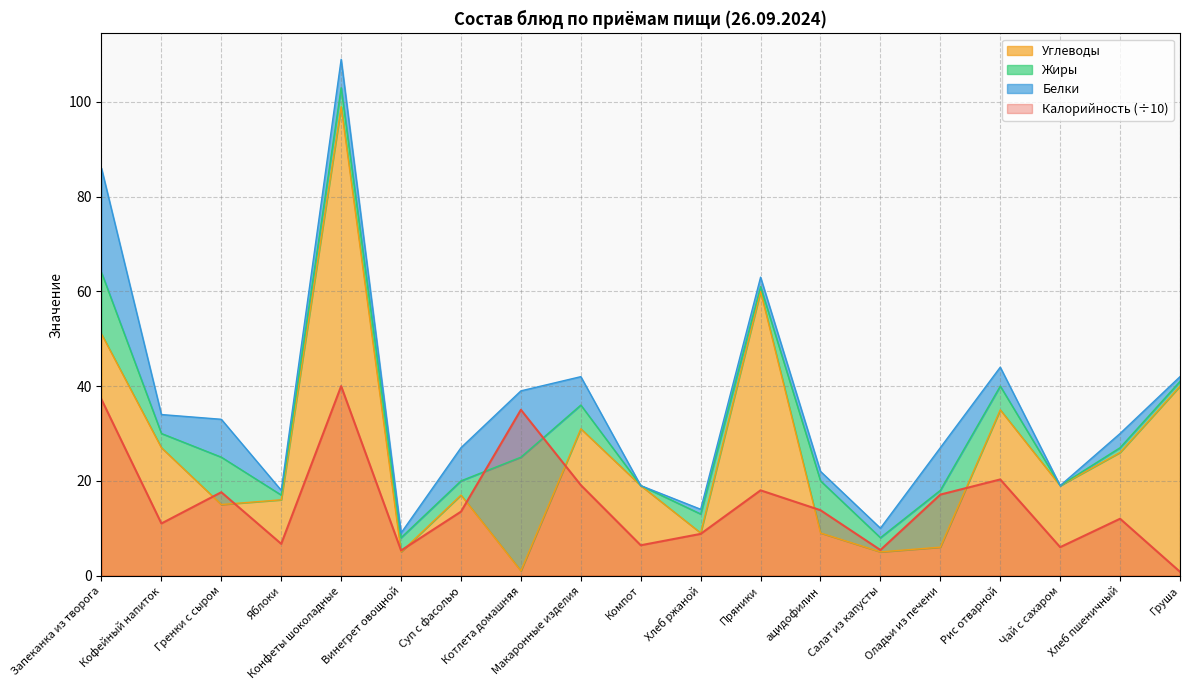

Between Хлеб пшеничный and Запеканка из творога, which is larger?

Запеканка из творога